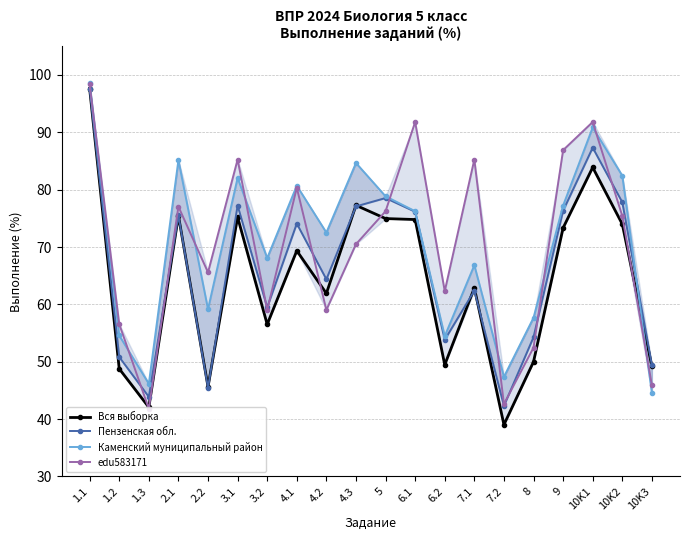

Reading right to left, transcribe all the data shown in this chart.

Вся выборка: 10K3=49.2	10K2=74.0	10K1=83.9	9=73.3	8=50.0	7.2=39.0	7.1=62.9	6.2=49.5	6.1=74.8	5=75.0	4.3=77.3	4.2=61.9	4.1=69.3	3.2=56.5	3.1=75.2	2.2=45.6	2.1=75.5	1.3=42.1	1.2=48.8	1.1=97.6
Пензенская обл.: 10K3=49.4	10K2=77.8	10K1=87.3	9=76.3	8=54.3	7.2=42.3	7.1=62.4	6.2=53.8	6.1=76.2	5=78.5	4.3=77.1	4.2=64.4	4.1=74.1	3.2=59.5	3.1=77.2	2.2=45.5	2.1=75.5	1.3=43.9	1.2=50.8	1.1=97.6
Каменский муниципальный район: 10K3=44.5	10K2=82.4	10K1=90.8	9=77.2	8=57.7	7.2=47.4	7.1=66.8	6.2=54.5	6.1=76.2	5=78.8	4.3=84.7	4.2=72.5	4.1=80.7	3.2=68.1	3.1=82.0	2.2=59.2	2.1=85.2	1.3=46.2	1.2=54.6	1.1=98.5
edu583171: 10K3=45.9	10K2=75.4	10K1=91.8	9=86.9	8=52.5	7.2=42.6	7.1=85.2	6.2=62.3	6.1=91.8	5=76.2	4.3=70.5	4.2=59.0	4.1=80.3	3.2=59.0	3.1=85.2	2.2=65.6	2.1=77.0	1.3=41.8	1.2=56.6	1.1=98.4